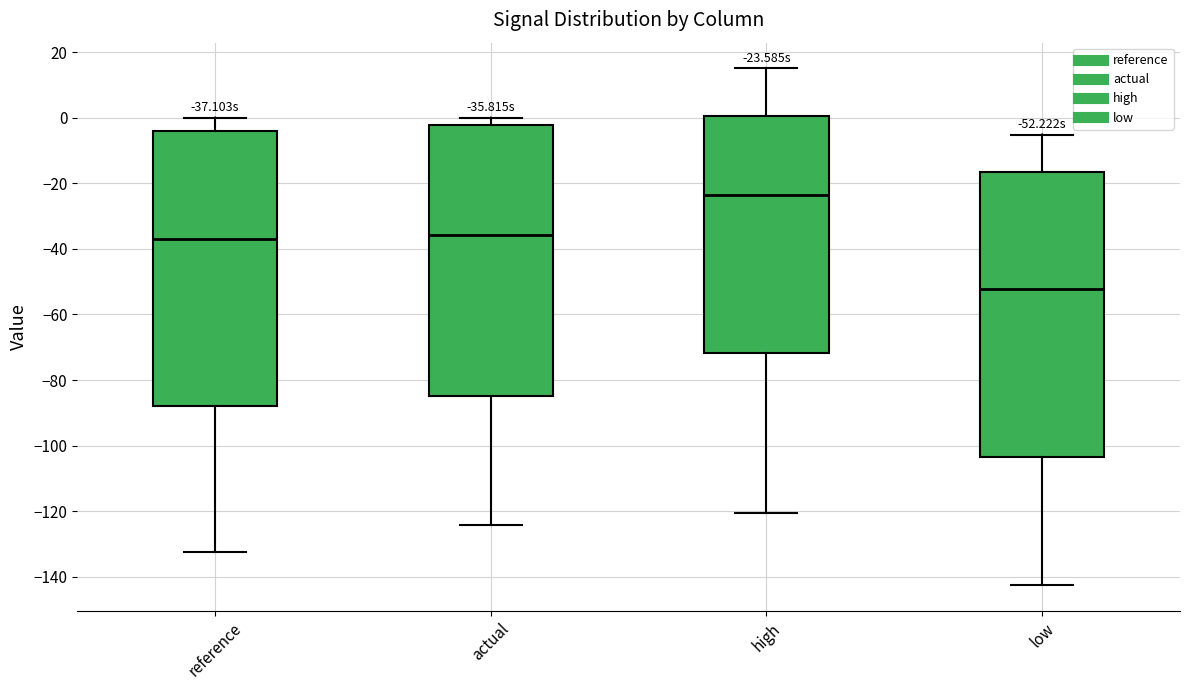

Which box's median line is the highest?

high